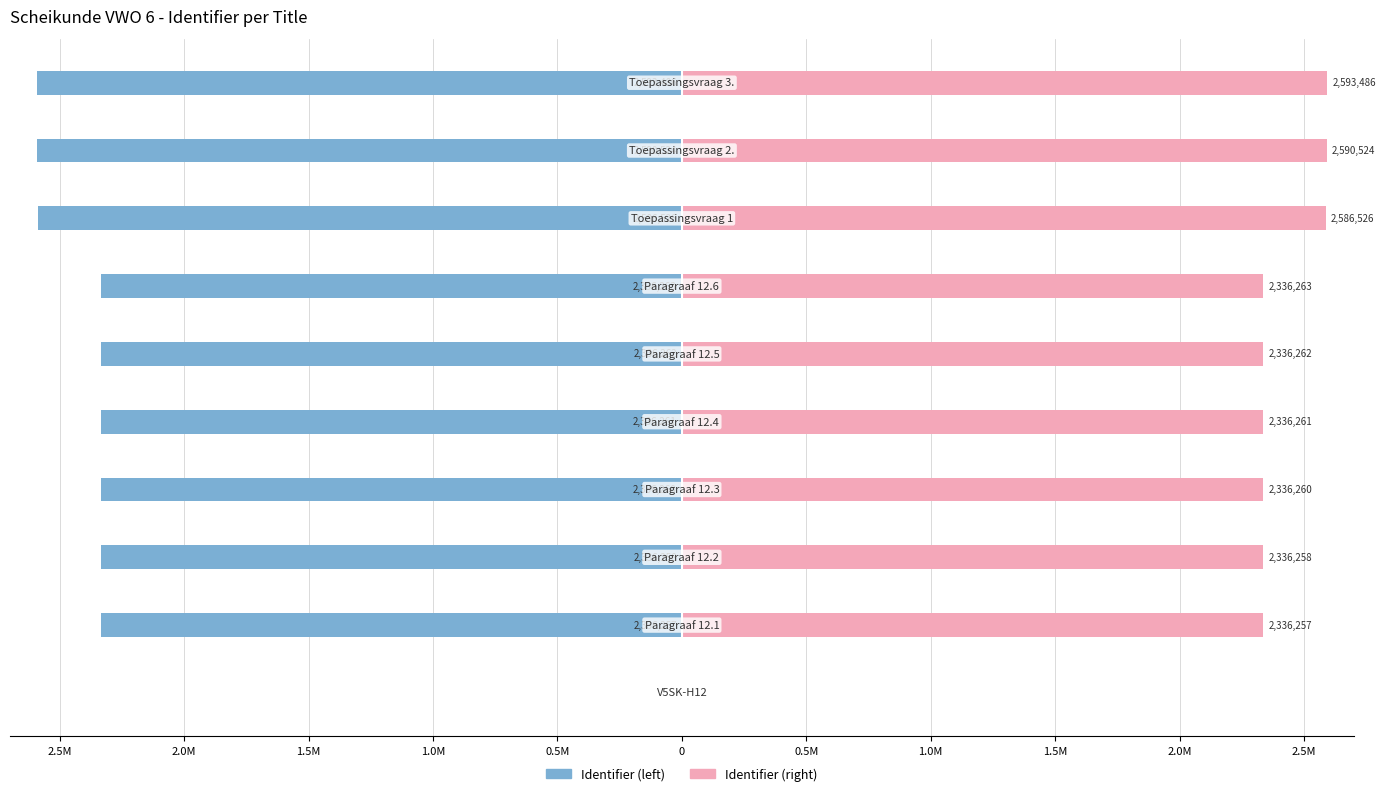

Reading left to right, extract all data points from this chart.

Identifier (left): 0	-2336257	-2336258	-2336260	-2336261	-2336262	-2336263	-2586526	-2590524	-2593486
Identifier (right): 0	2336257	2336258	2336260	2336261	2336262	2336263	2586526	2590524	2593486